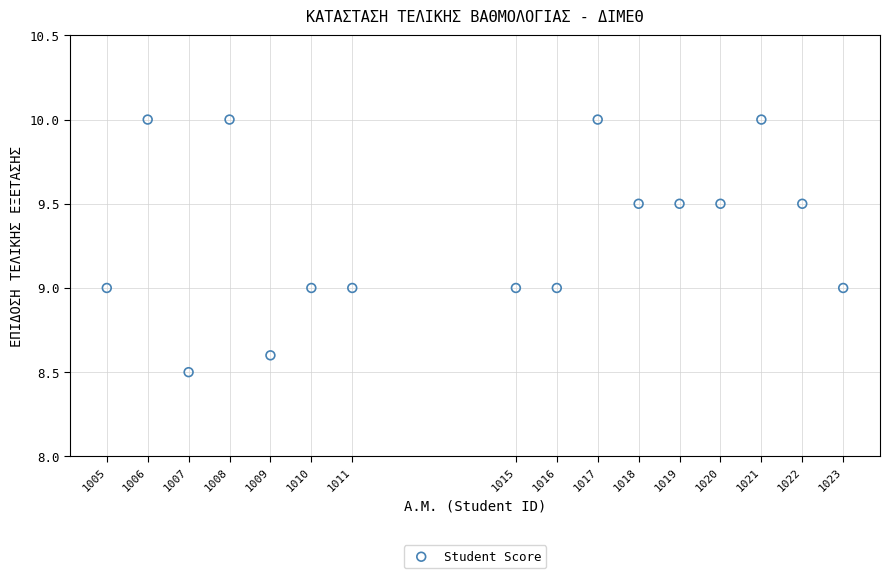

What is the range of X values (max minus min)?

18.0